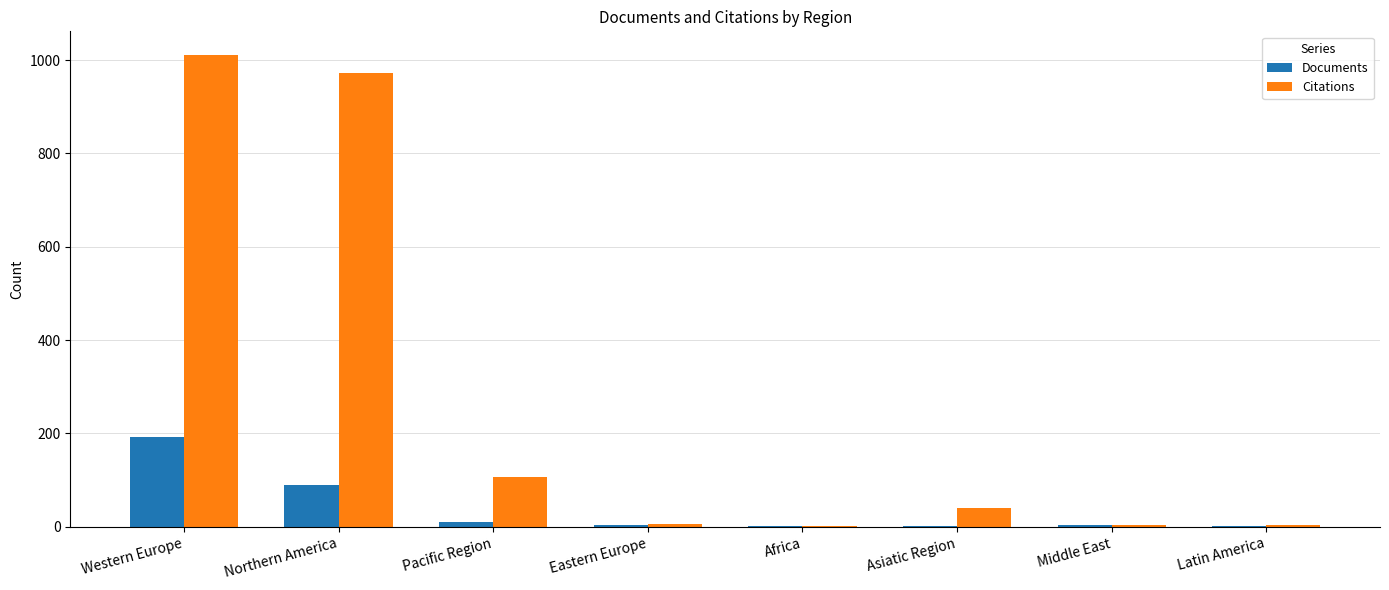

Is the value of Documents at Latin America greater than the value of Citations at Pacific Region?

No